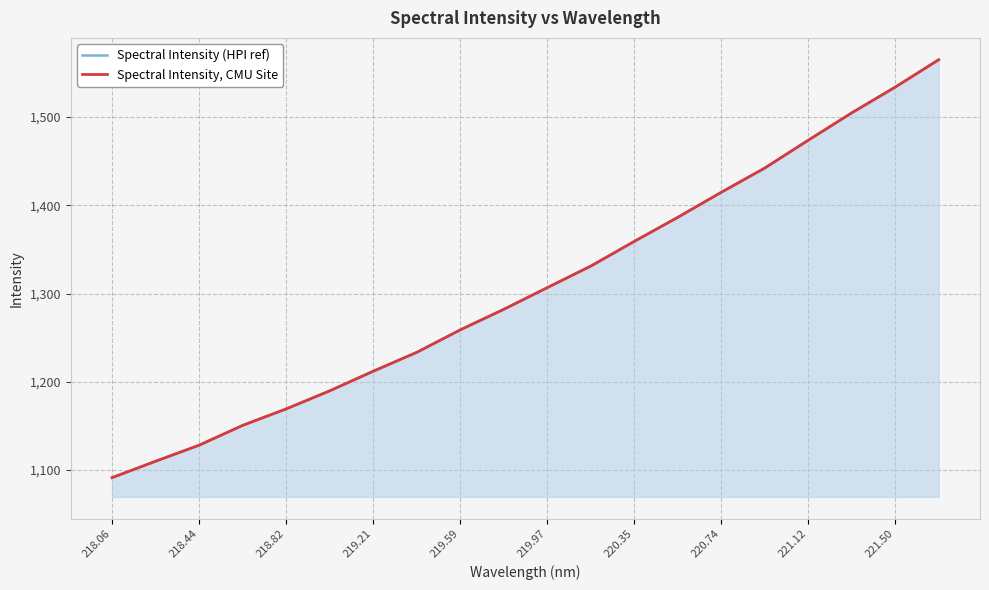

The Spectral Intensity (HPI ref) series shows 1824.9 at 220.35. True or false?

False